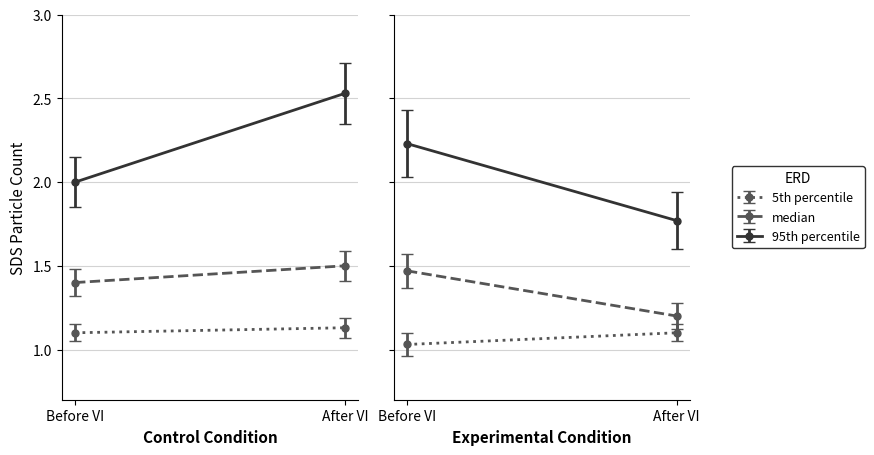

At 9, list the series in order from smallest to largest.

5th percentile, median, 95th percentile